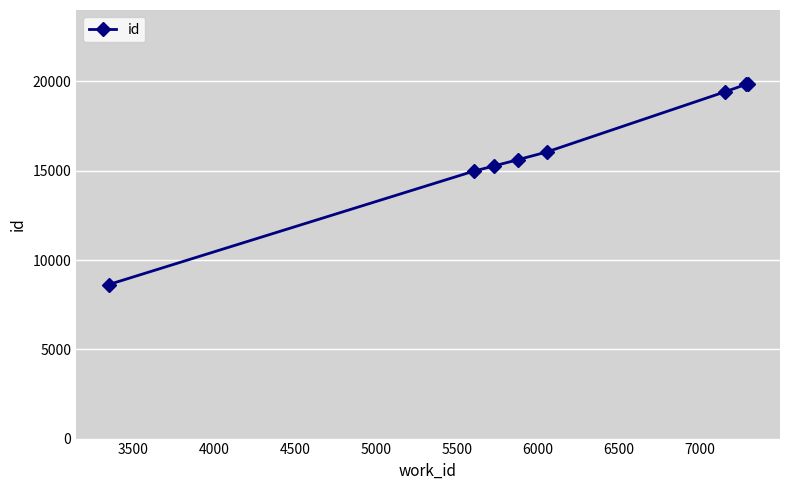

What is the smallest value displayed?

8623